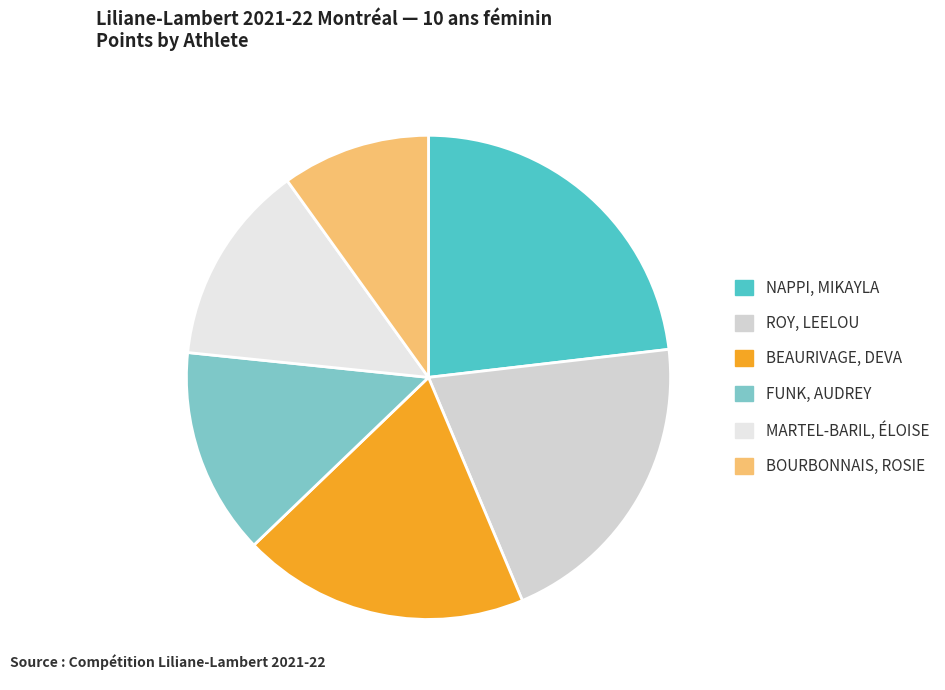

Does any single category account for the majority?

No